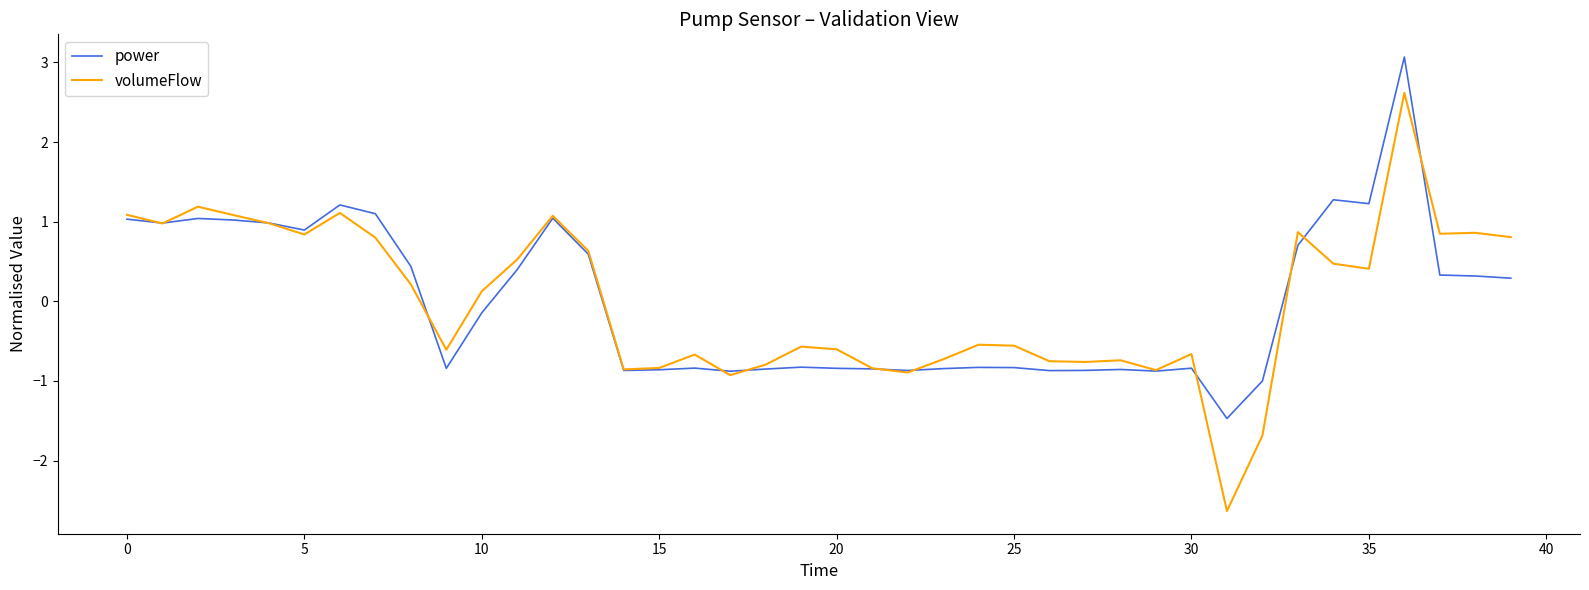

What is the lowest value of the power series?

-1.5